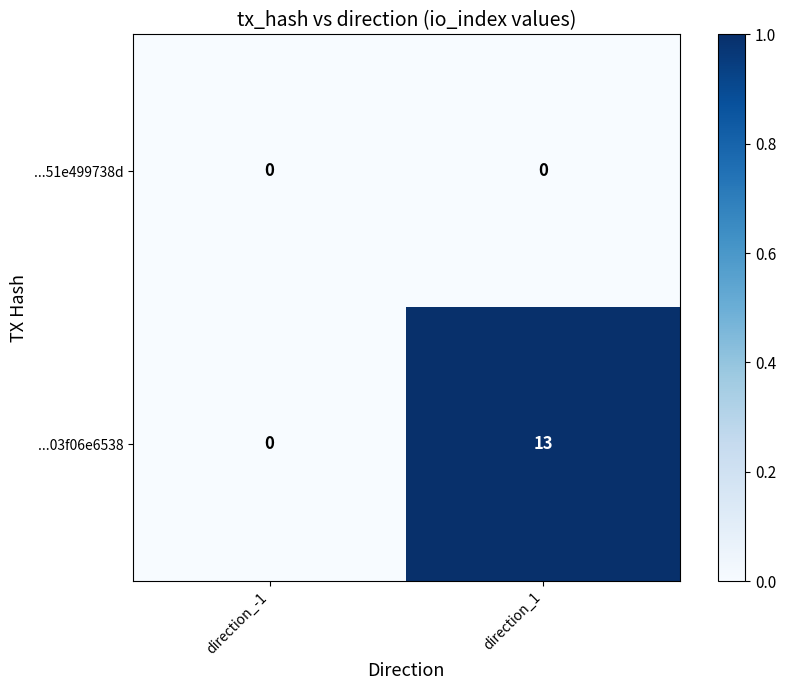

Rank the series by their average value, from lowest to highest.

...51e499738d, ...03f06e6538